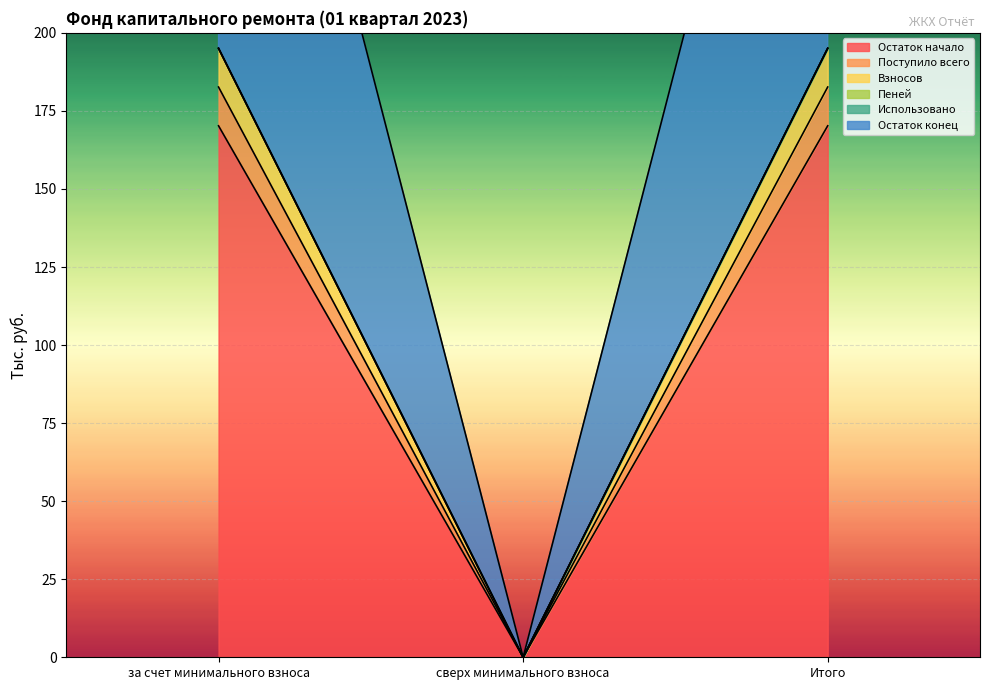

At which label does Взносов reach its minimum?

сверх минимального взноса